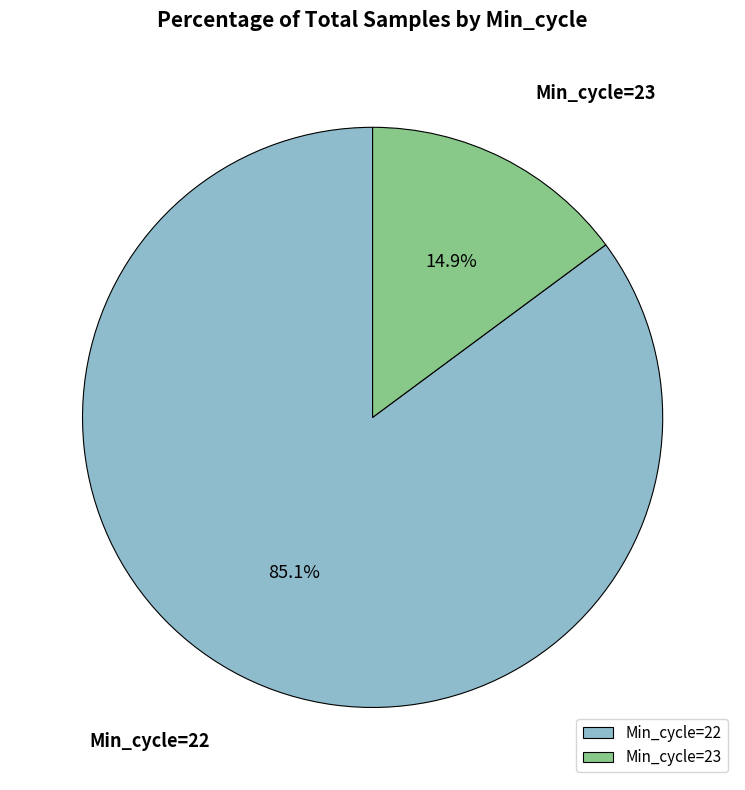

Does any single category account for the majority?

Yes